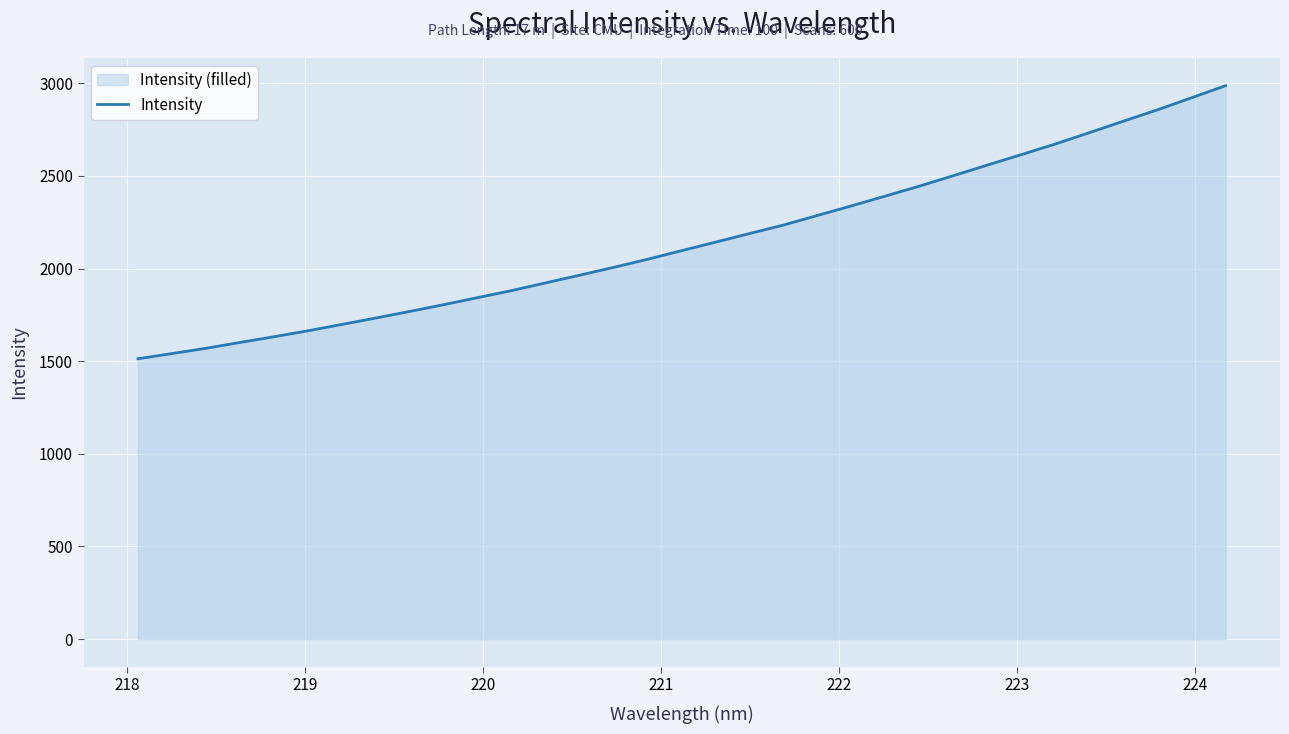

What is the maximum value shown in the chart?

2987.3